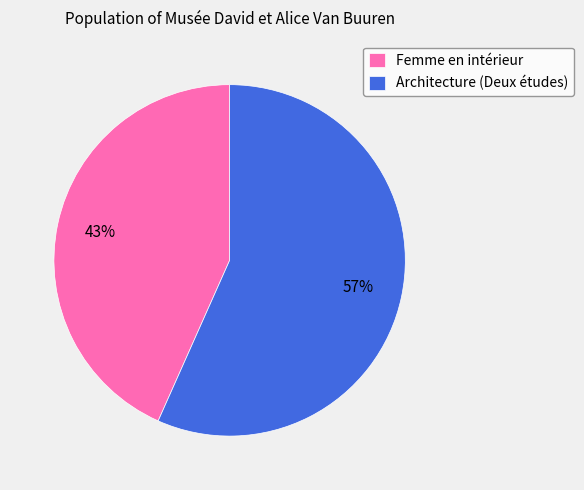

Which has a higher value, Femme en intérieur or Architecture (Deux études)?

Architecture (Deux études)